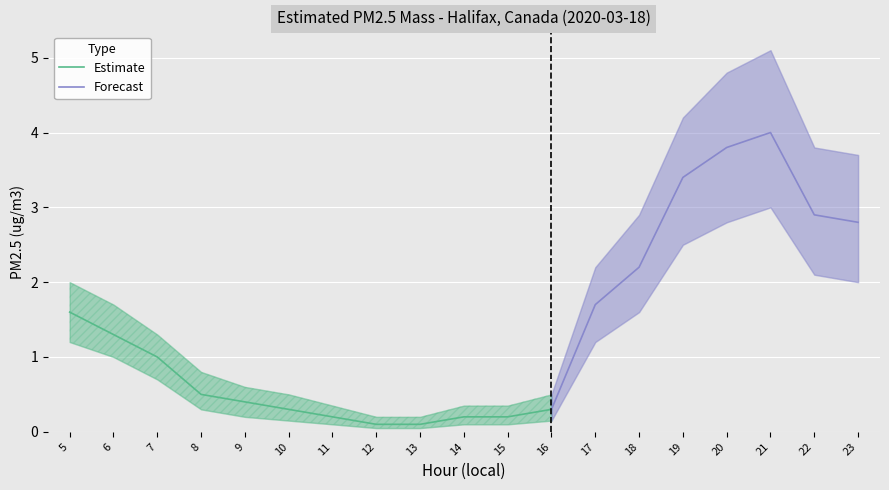

At which label does Estimate reach its peak?

5